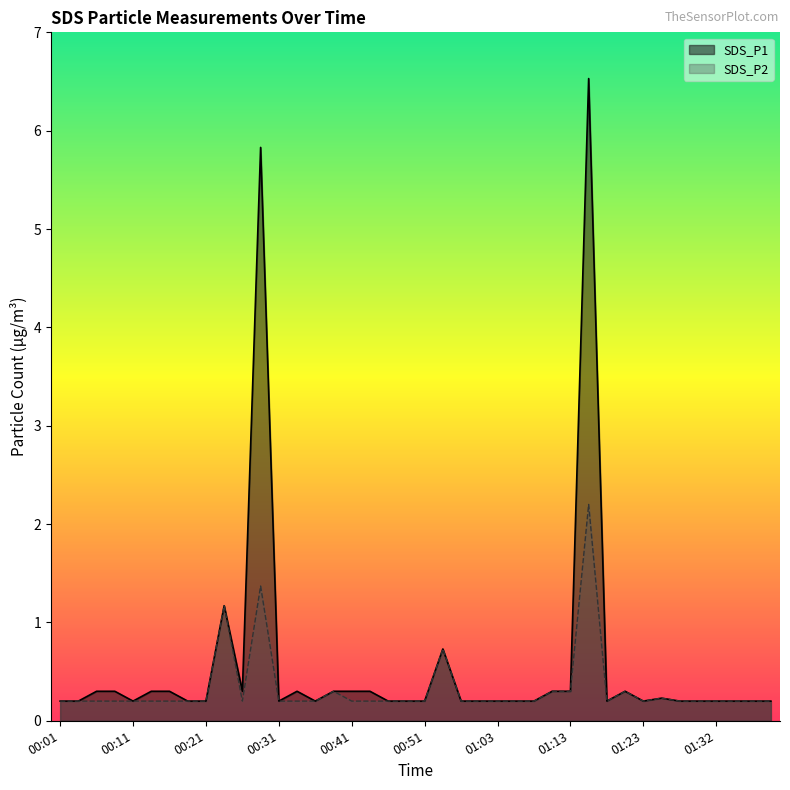

The SDS_P2 series shows 0.2 at 00:11. True or false?

True